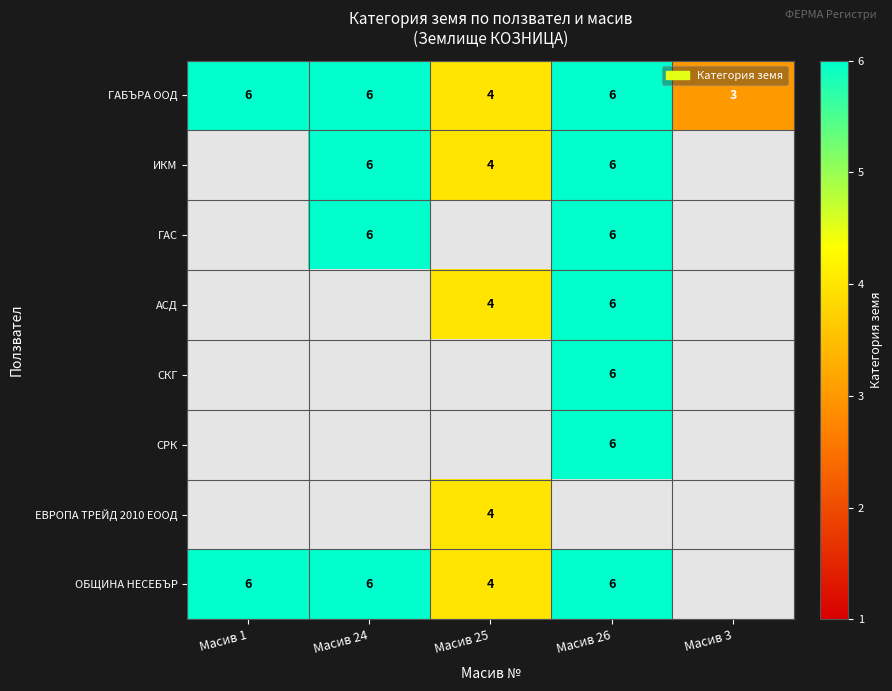

True or false: ГАС has a value of 6 at Масив 24.

True